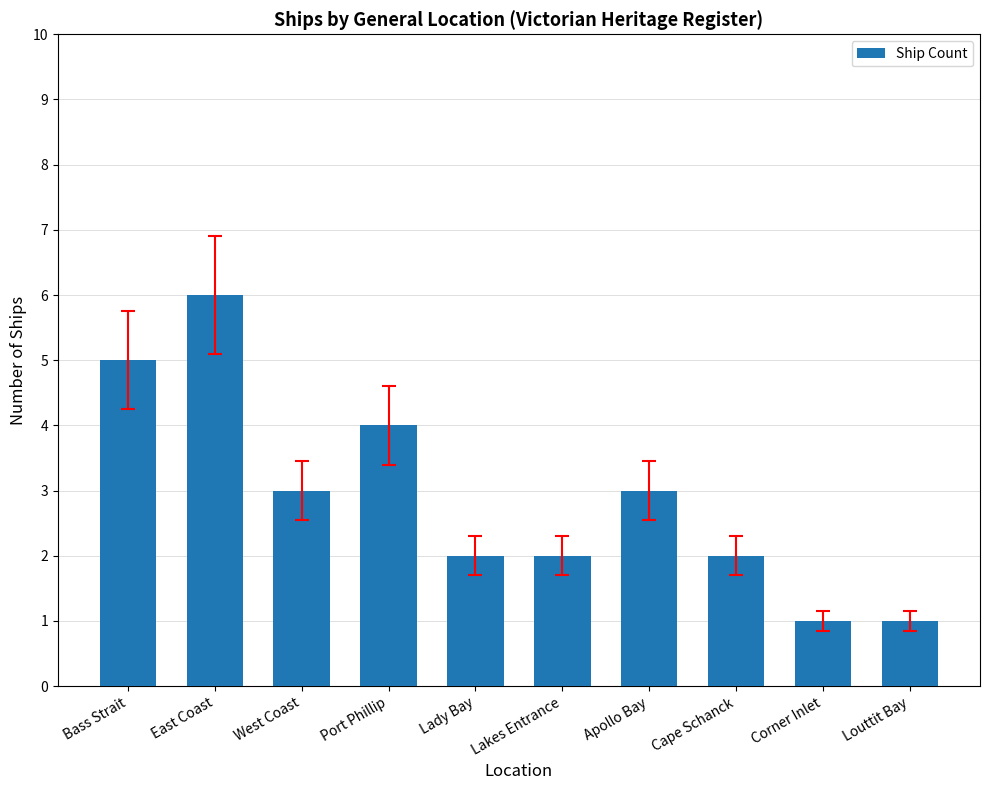

Count the values in the range 2 to 4.

6